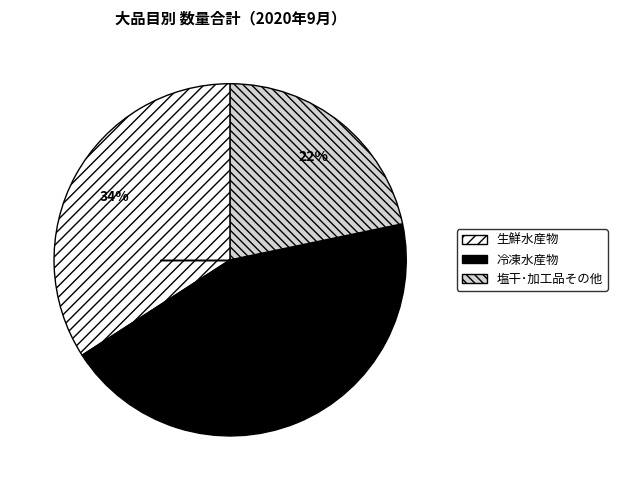

Which category has the smallest portion of the pie?

塩干･加工品その他